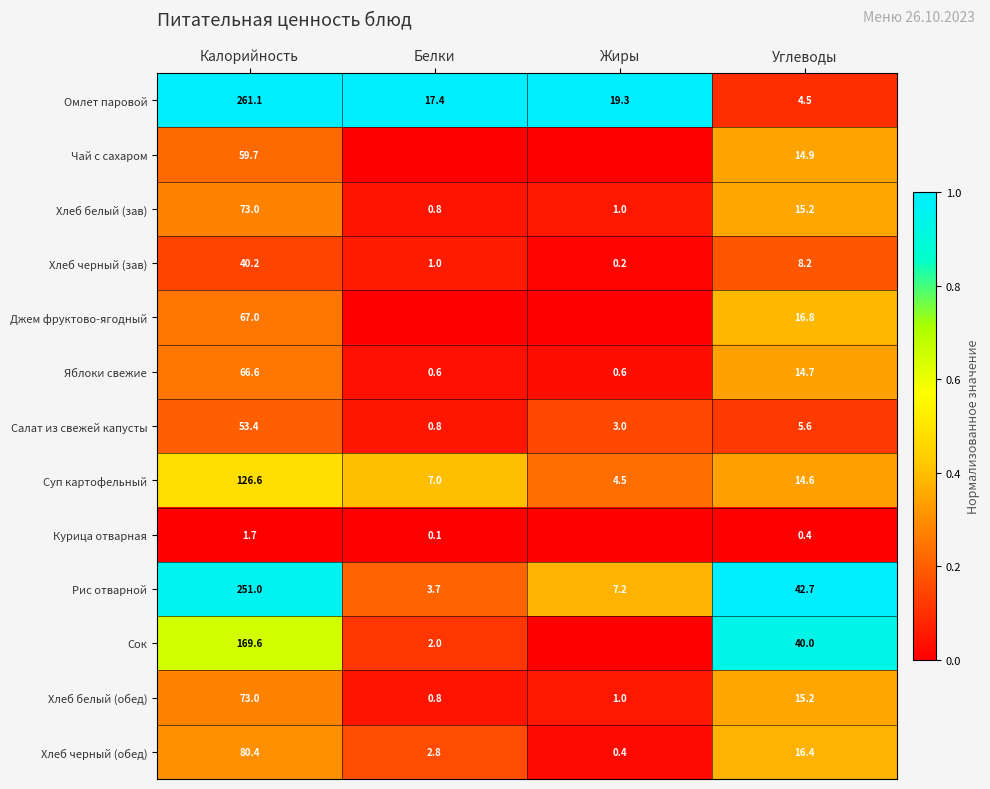

How many series are shown in this chart?

13